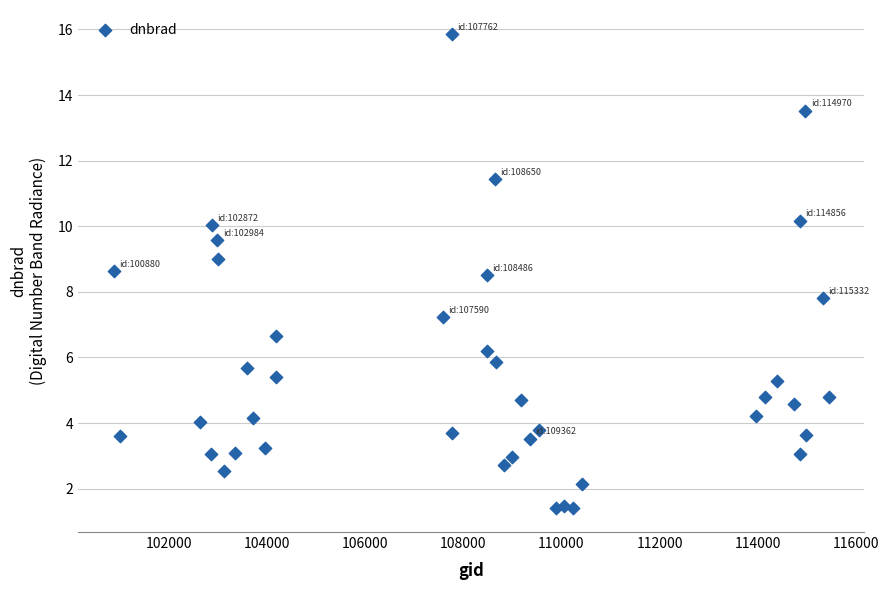

What is the range of X values (max minus min)?

14568.0